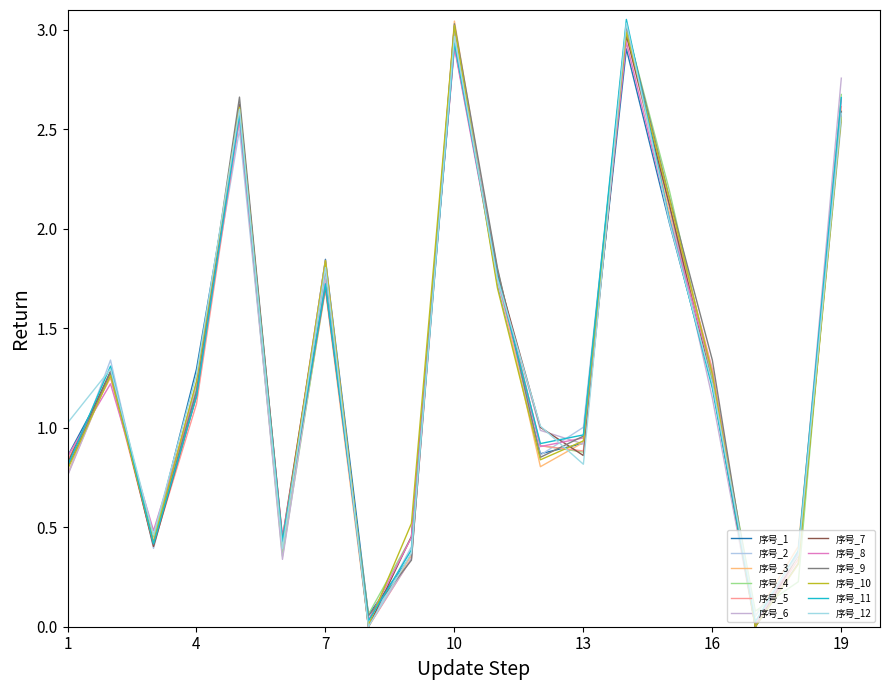

Does the chart display data point markers on the line(s)?

No